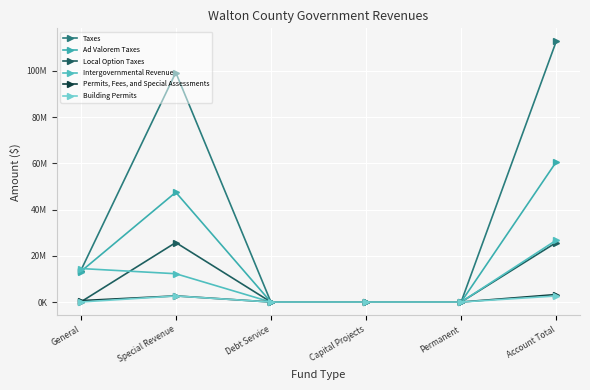

Is this an area chart (filled region under the line)?

No